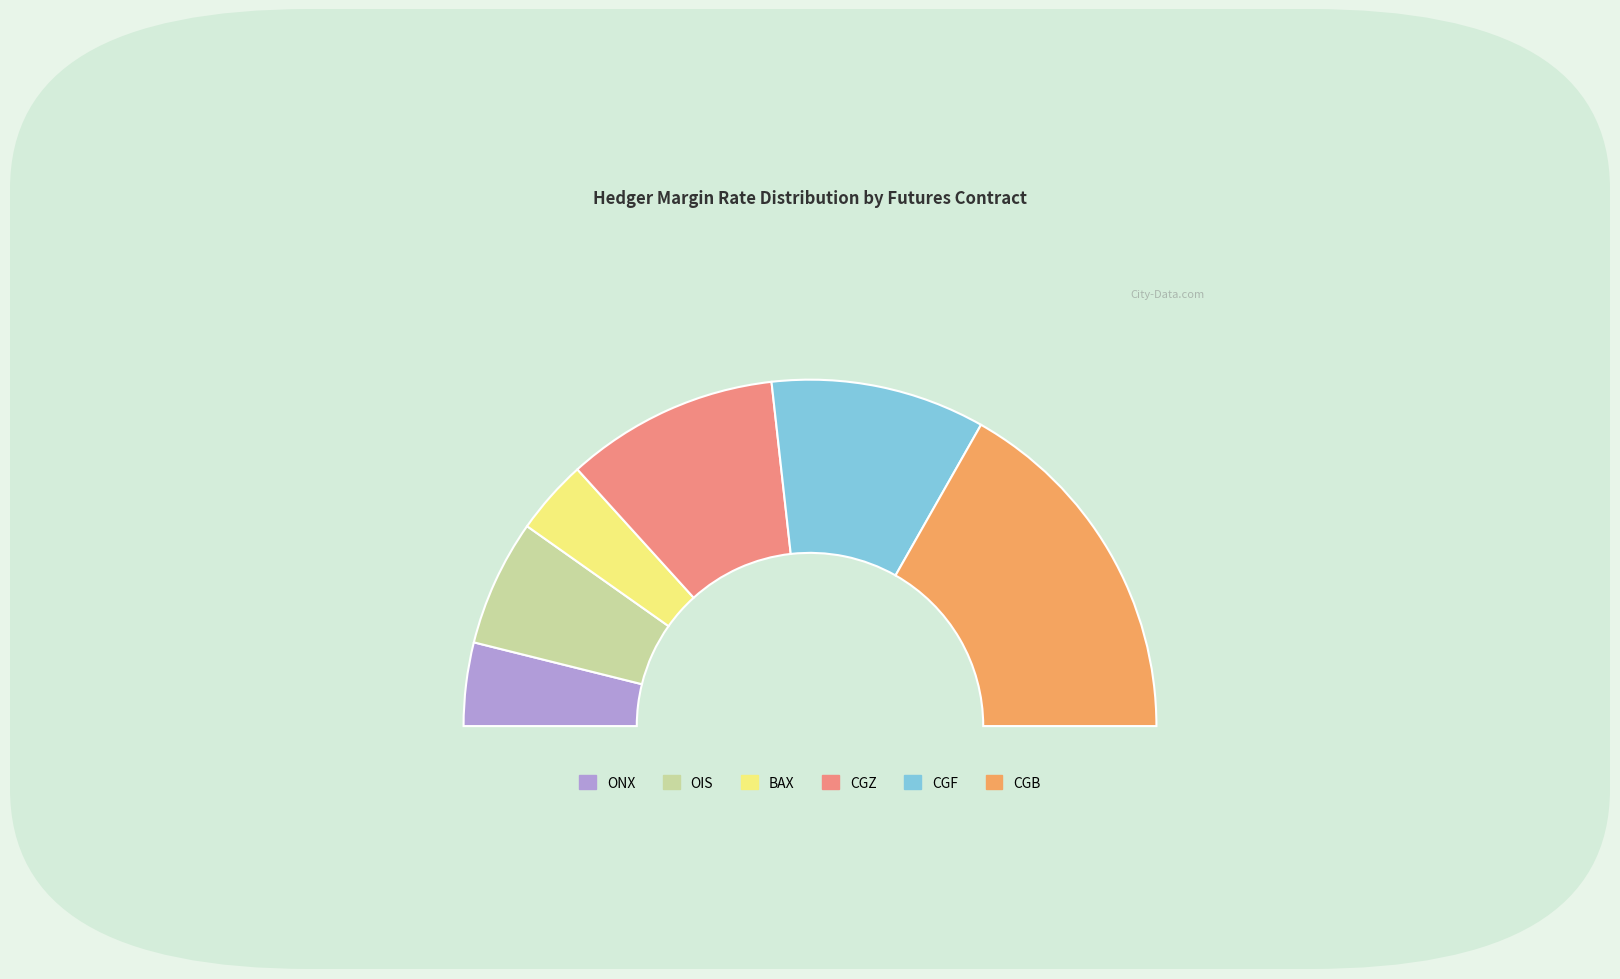

To the nearest percent, what percentage of the pie is CGF?

20%